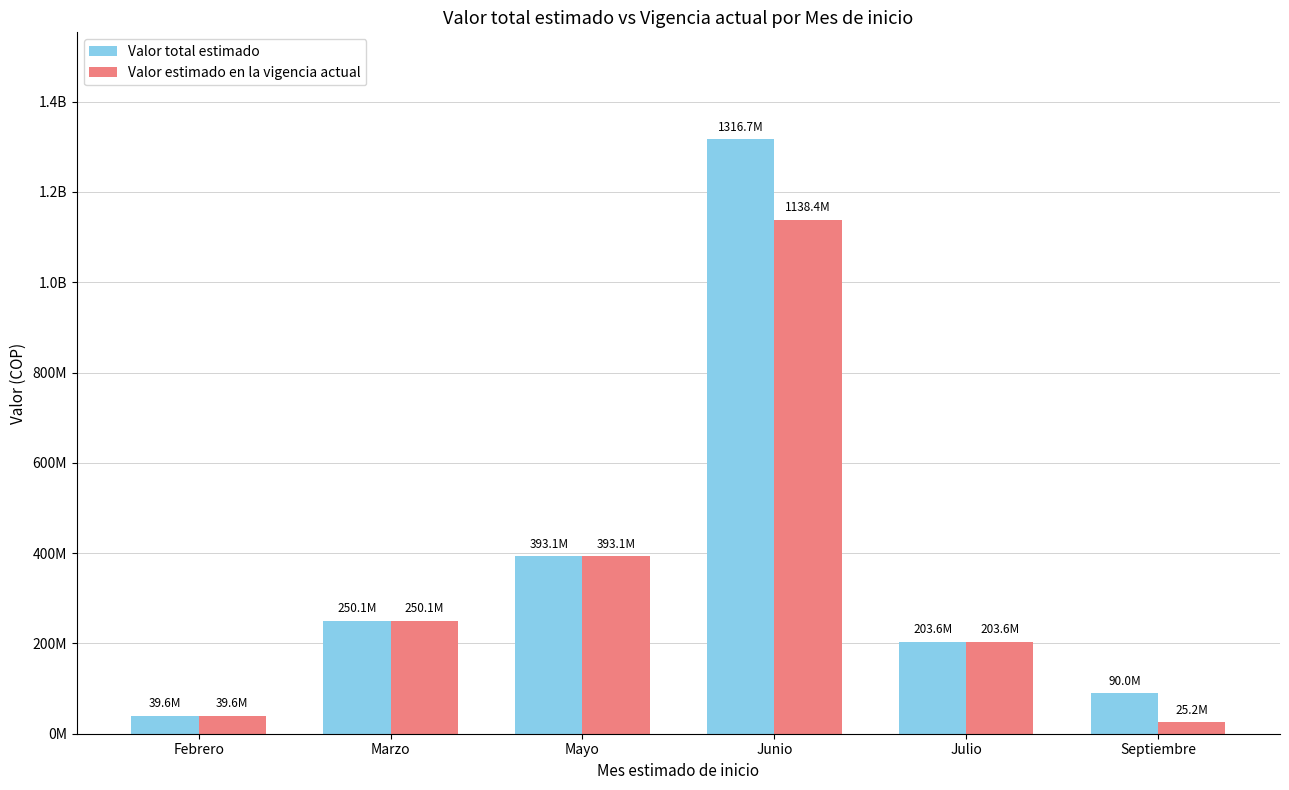

True or false: Valor total estimado has a value of 393081191 at Mayo.

True